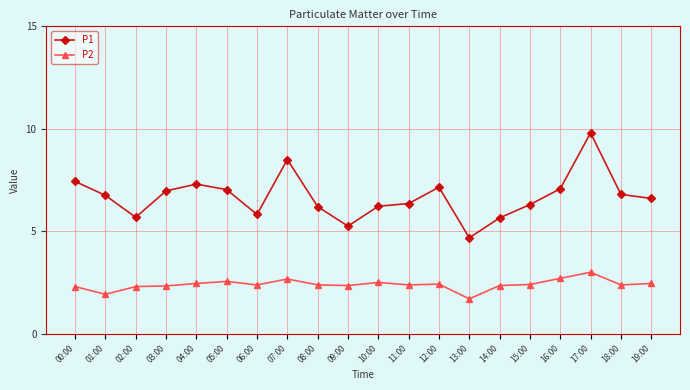

Rank the series by their average value, from highest to lowest.

P1, P2